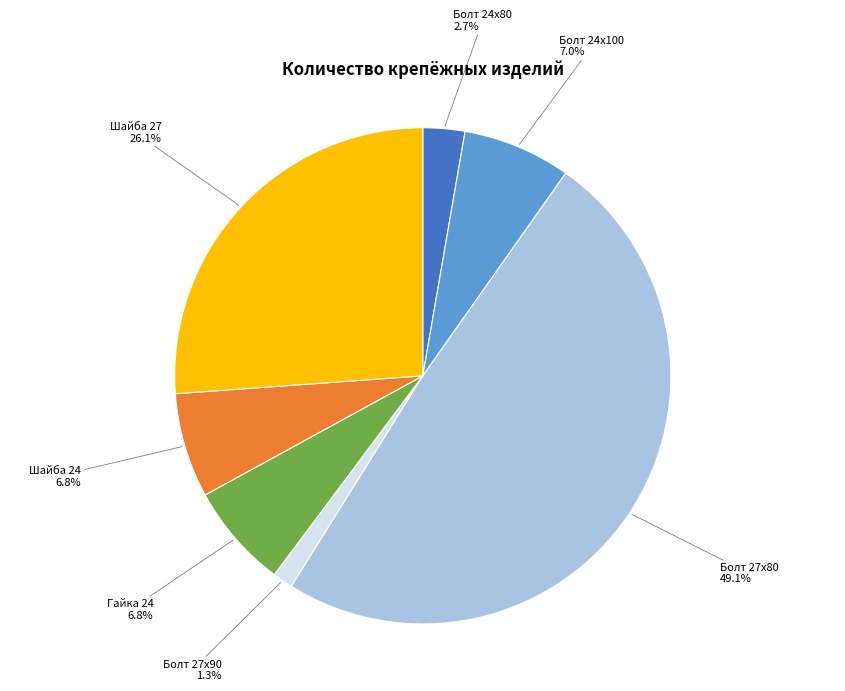

Combined, do Шайба 24 and Болт 24х100 account for over 50%?

No